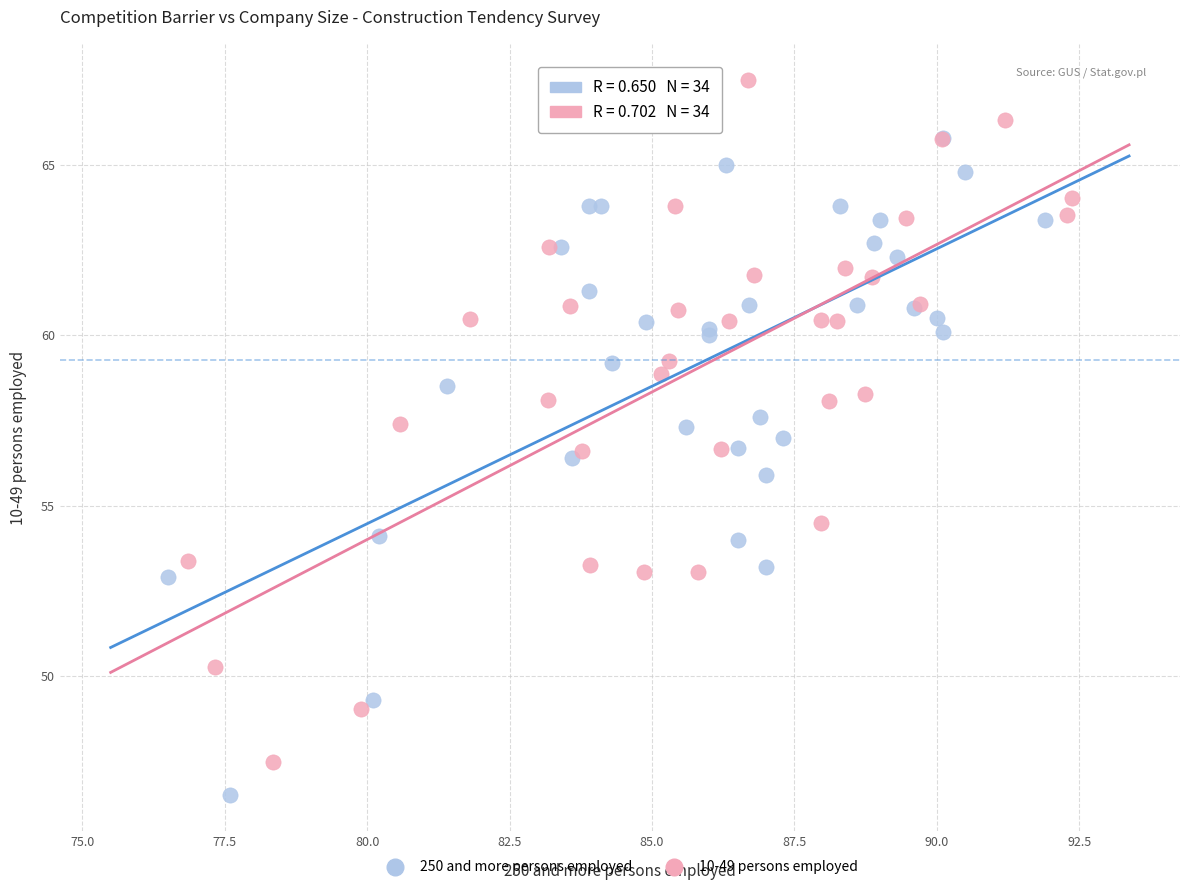

Which series contains the highest Y value?

10-49 persons employed